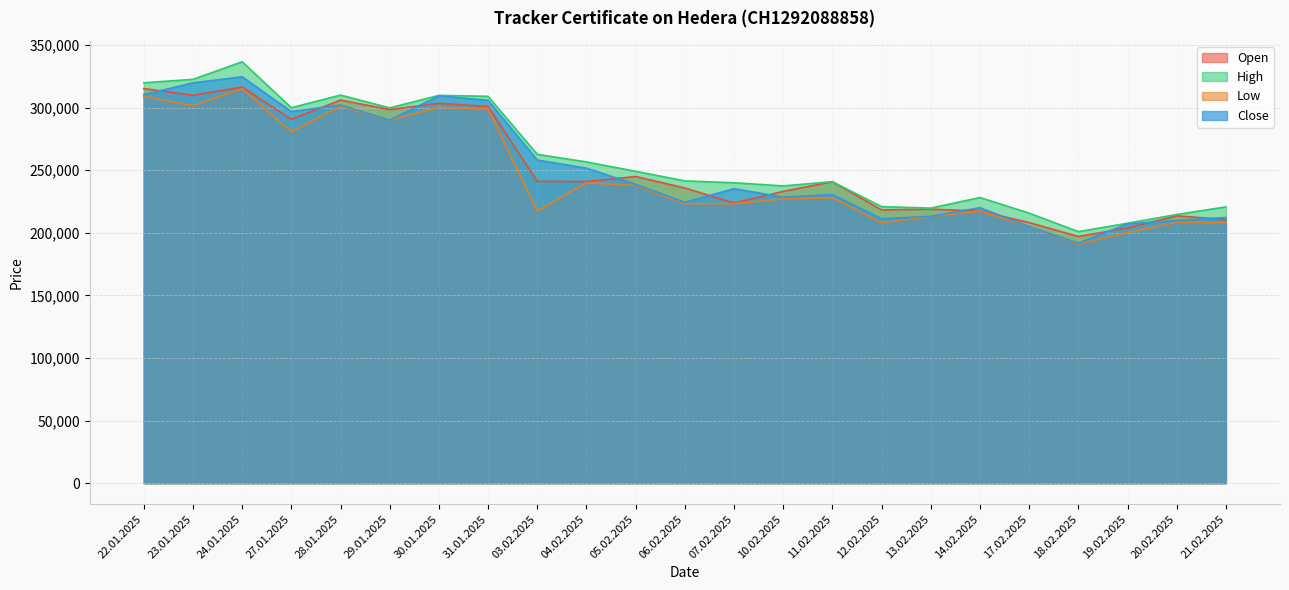

Count the number of categories in the chart.

23